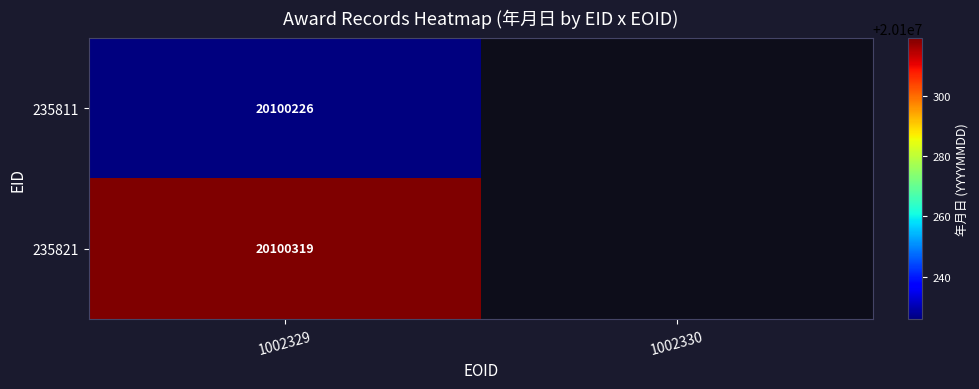

Rank the series at 1002329 from lowest to highest value.

235811, 235821